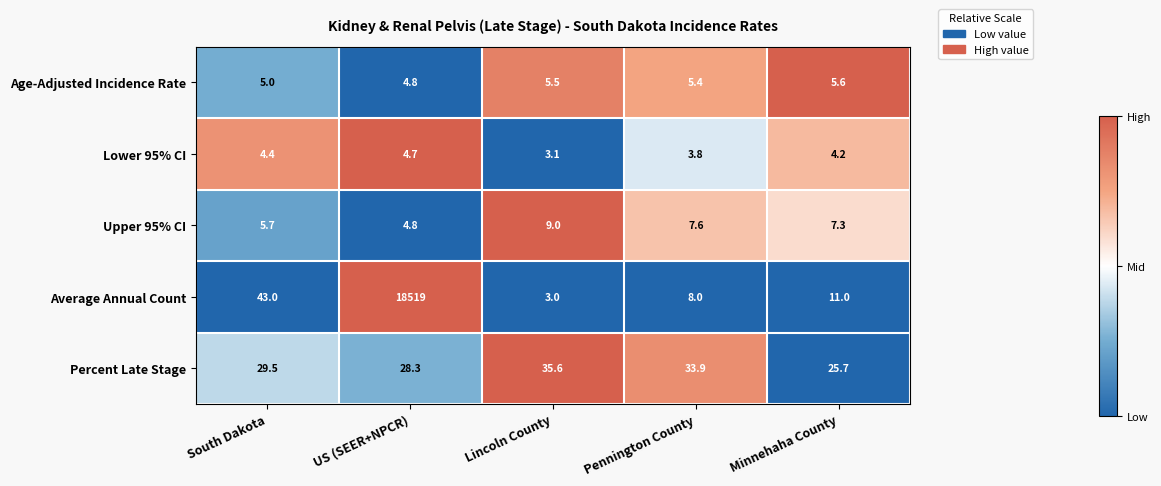

Reading left to right, list all the values displayed in this chart.

Age-Adjusted Incidence Rate: South Dakota=5.0	US (SEER+NPCR)=4.8	Lincoln County=5.5	Pennington County=5.4	Minnehaha County=5.6
Lower 95% CI: South Dakota=4.4	US (SEER+NPCR)=4.7	Lincoln County=3.1	Pennington County=3.8	Minnehaha County=4.2
Upper 95% CI: South Dakota=5.7	US (SEER+NPCR)=4.8	Lincoln County=9.0	Pennington County=7.6	Minnehaha County=7.3
Average Annual Count: South Dakota=43.0	US (SEER+NPCR)=18519.0	Lincoln County=3.0	Pennington County=8.0	Minnehaha County=11.0
Percent Late Stage: South Dakota=29.5	US (SEER+NPCR)=28.3	Lincoln County=35.6	Pennington County=33.9	Minnehaha County=25.7